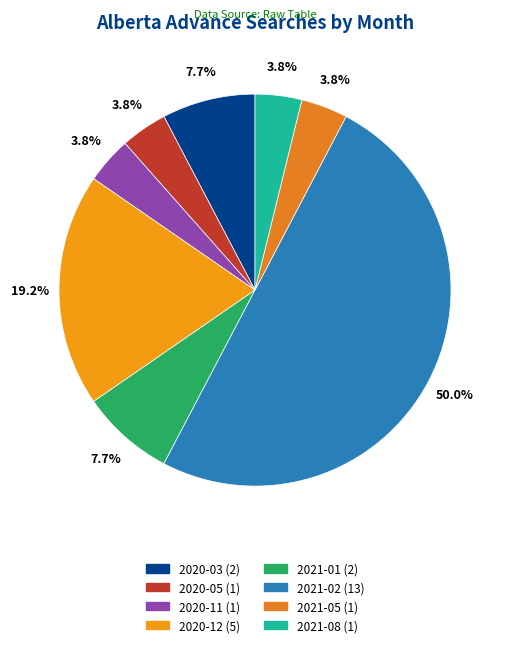

To the nearest percent, what is the combined percentage of 2020-05 and 2020-11?

8%